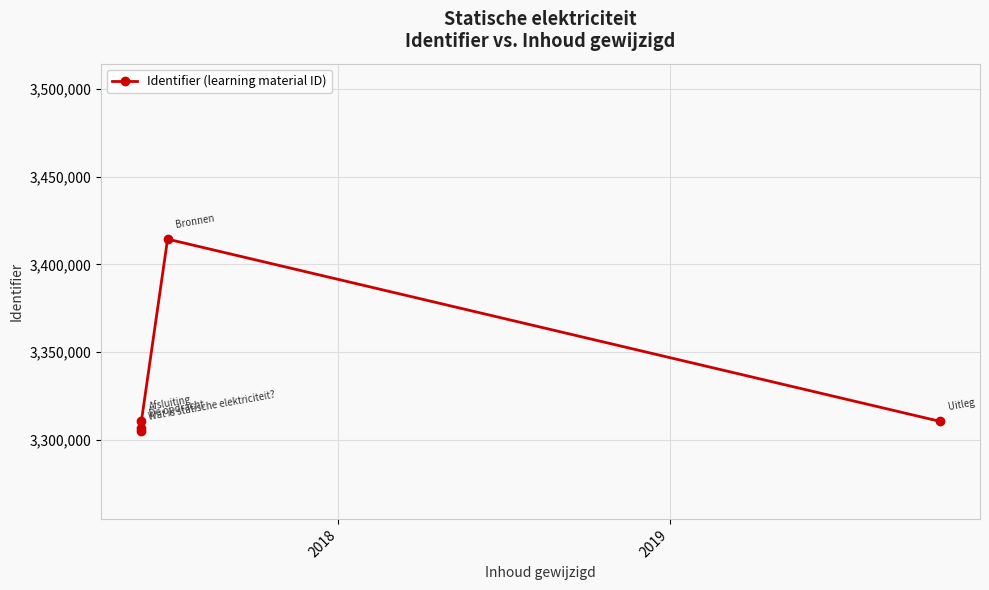

How many data points are less than 3310479?

2